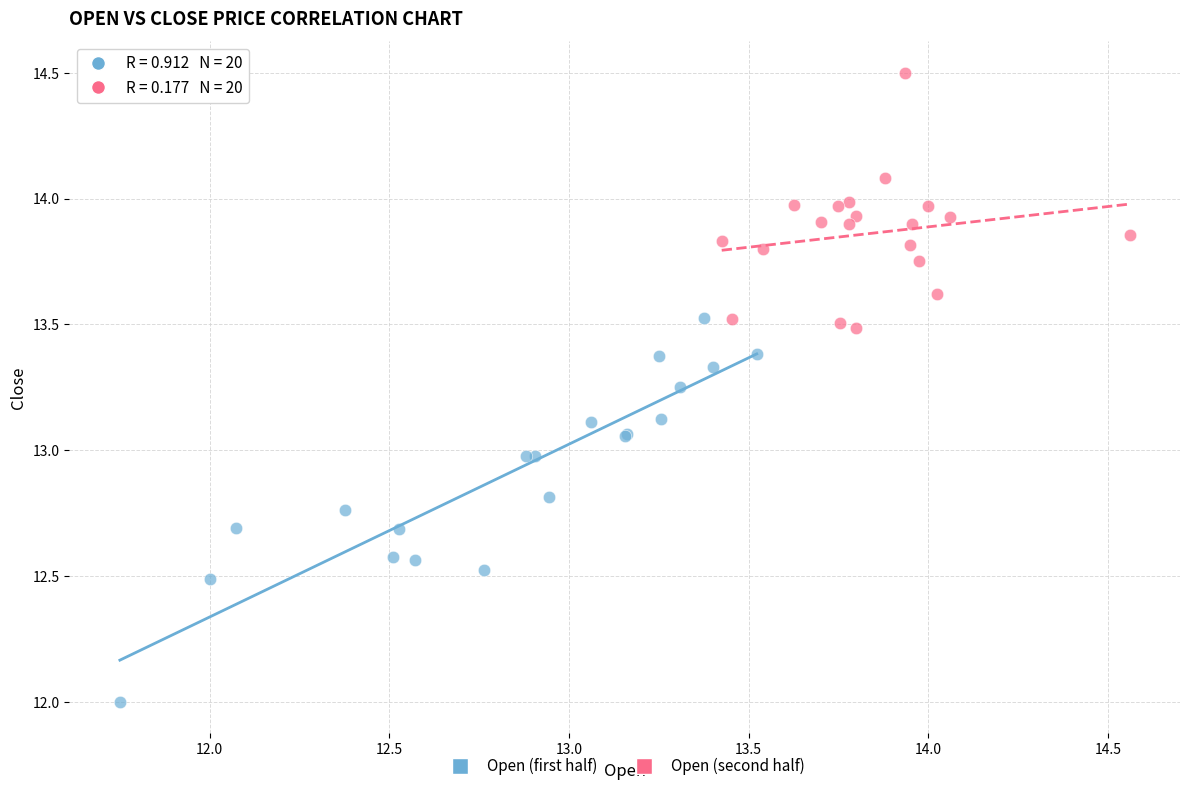

Which series contains the highest Y value?

Open (second half)